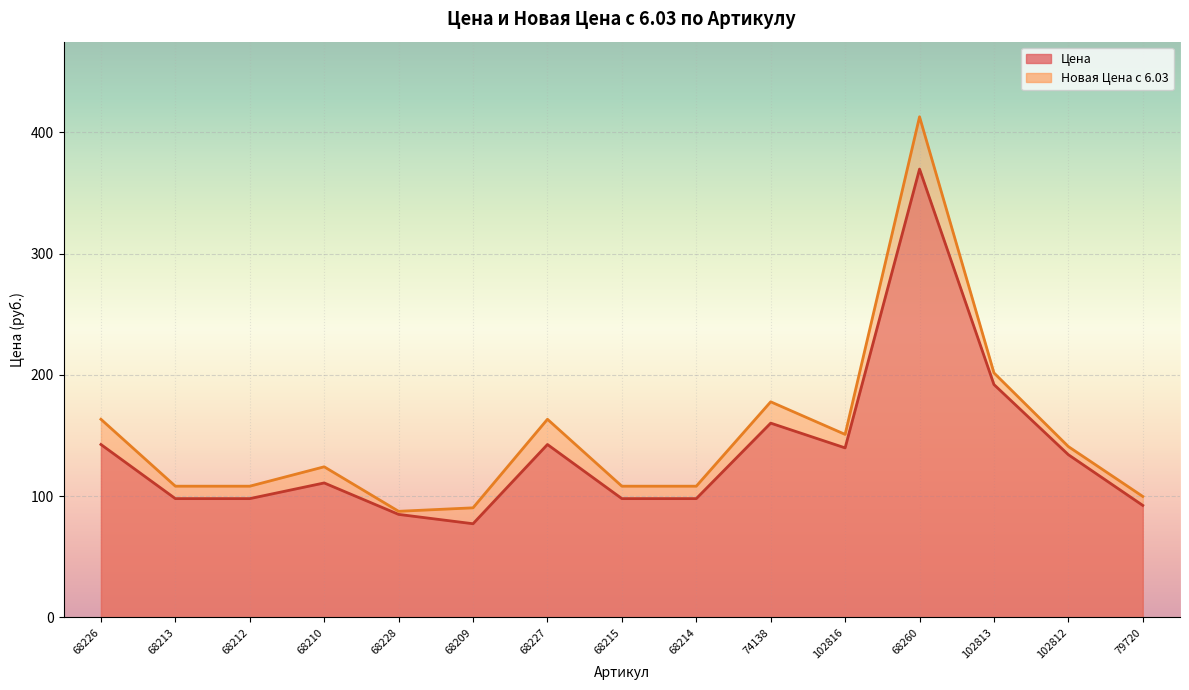

Reading right to left, what are all the values shown in this chart?

Цена: 92.4	134.2	192.0	369.6	139.8	160.2	98.0	98.0	142.6	77.3	85.0	110.9	98.0	98.0	142.6
Новая Цена с 6.03: 99.8	140.9	201.6	412.7	150.9	177.8	108.2	108.2	163.4	90.4	87.5	124.2	108.2	108.2	163.4